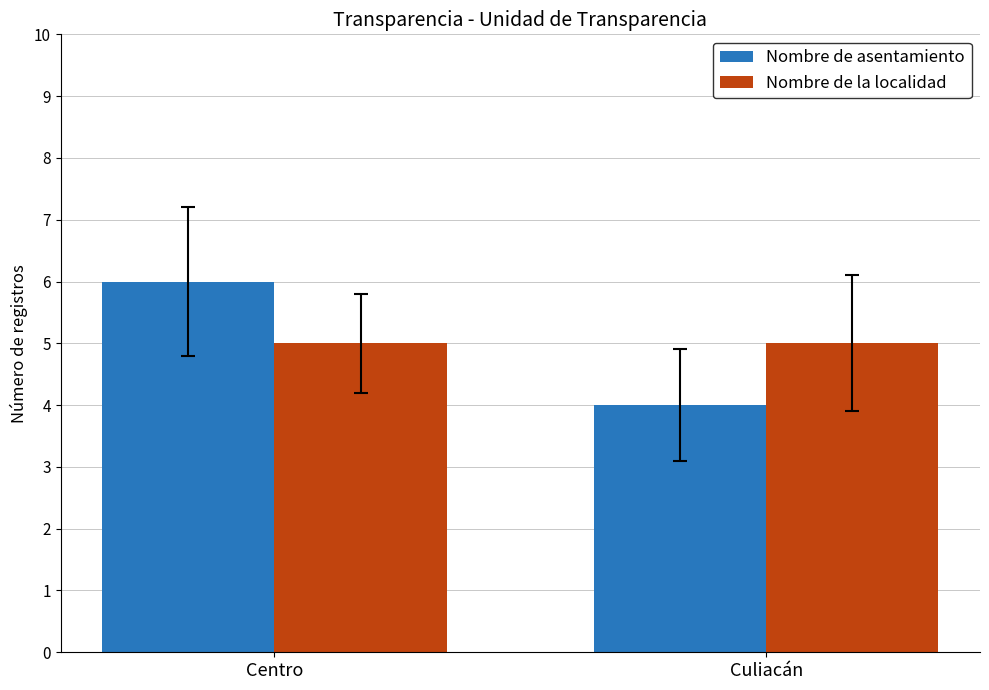

What is the maximum value shown in the chart?

6